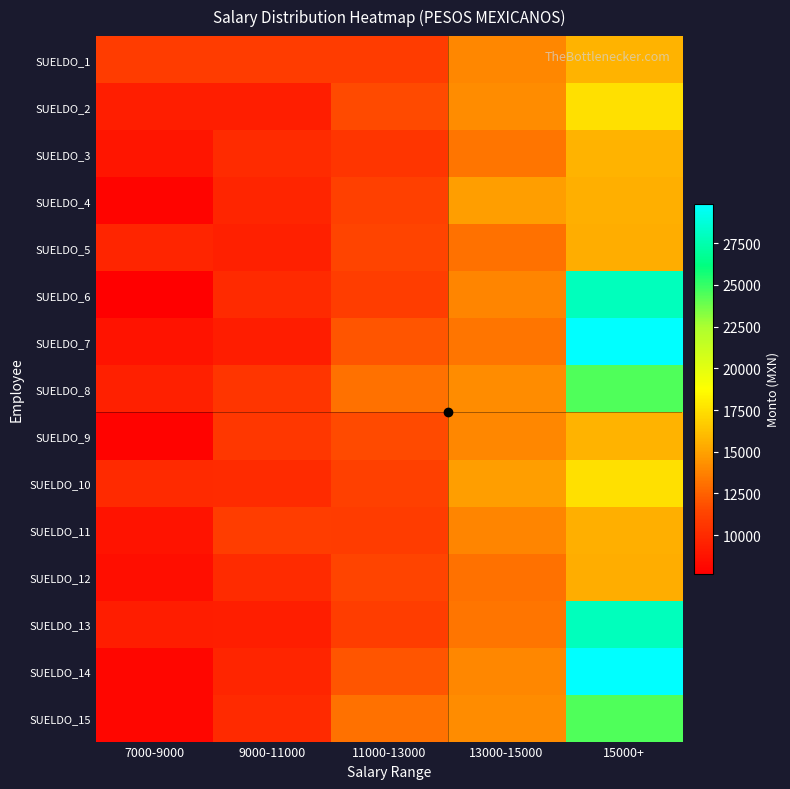

What is the spread (max minus min) of values at 13000-15000?

1682.8